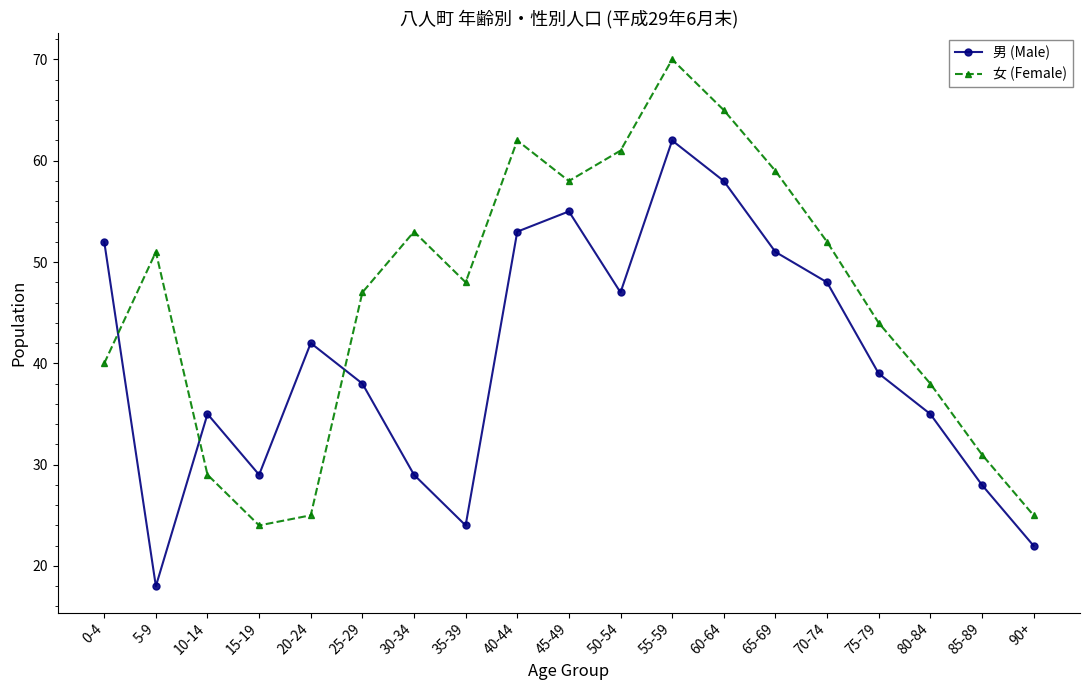

Where does the 女 (Female) series first go above 48?

5-9